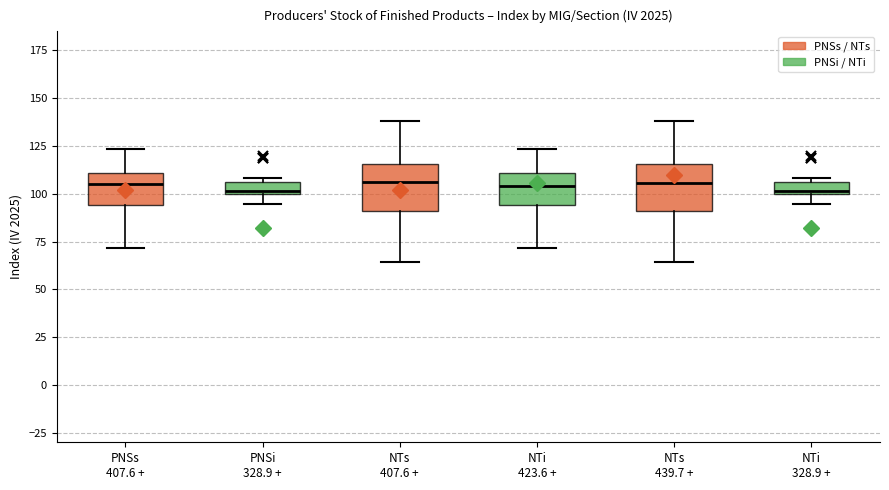

Where does the lower whisker of the box for NTi 328.9 + end on the y-axis? The values are not printed on the chart, so give them approximately, as read against the axis.

95